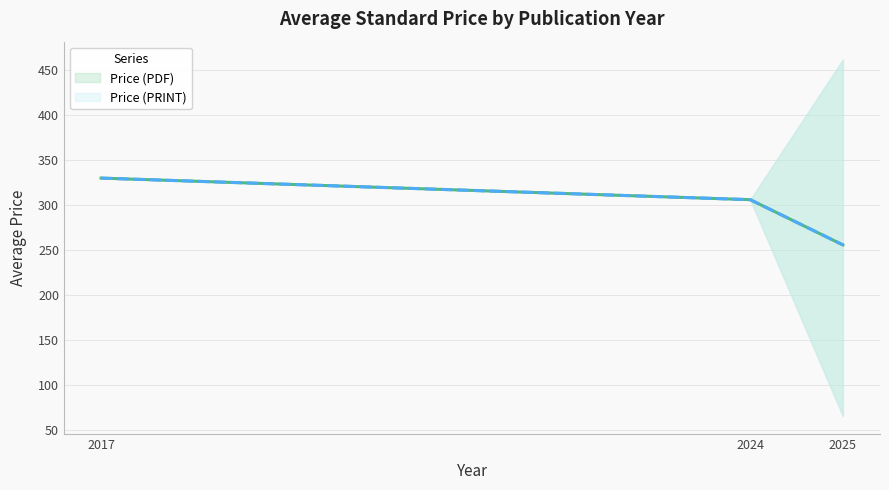

What are all the series names shown in the legend?

Price (PDF), Price (PRINT)